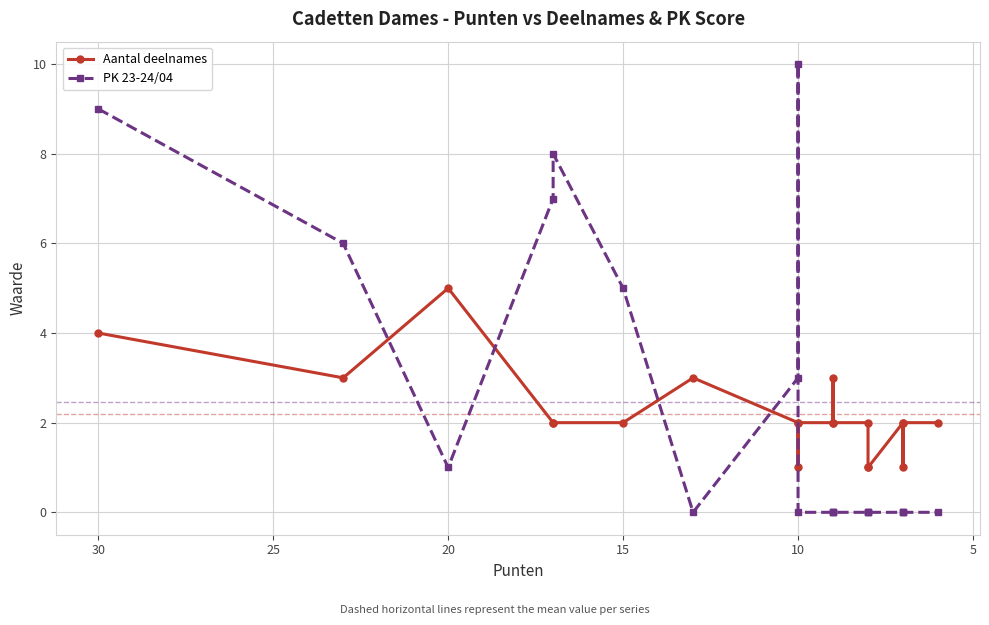

Which series has the widest spread of values?

PK 23-24/04